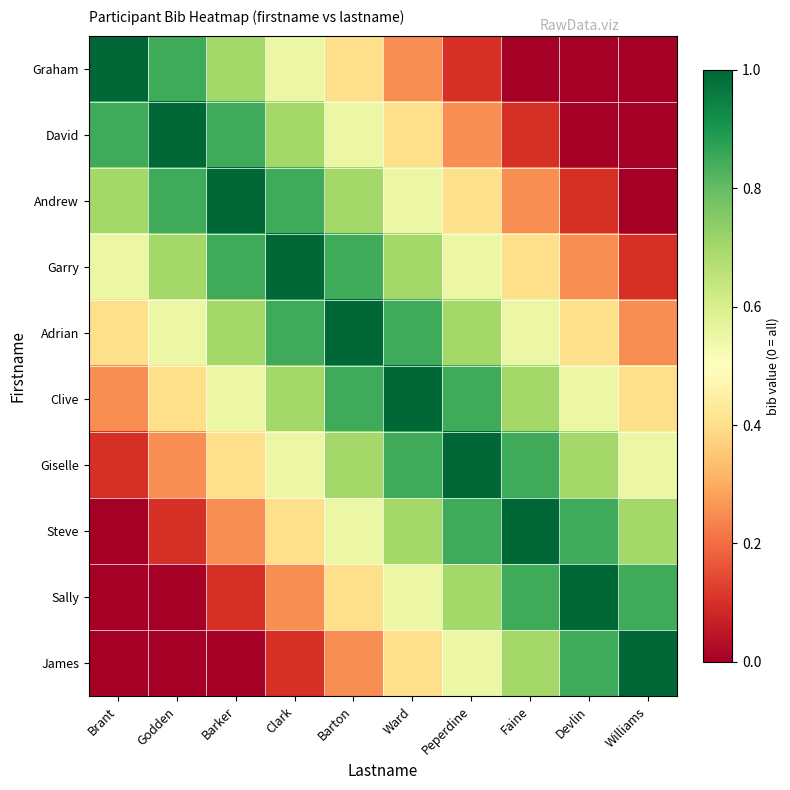

Rank the series at Devlin from lowest to highest value.

Graham, David, Andrew, Garry, Adrian, Clive, Giselle, Steve, James, Sally